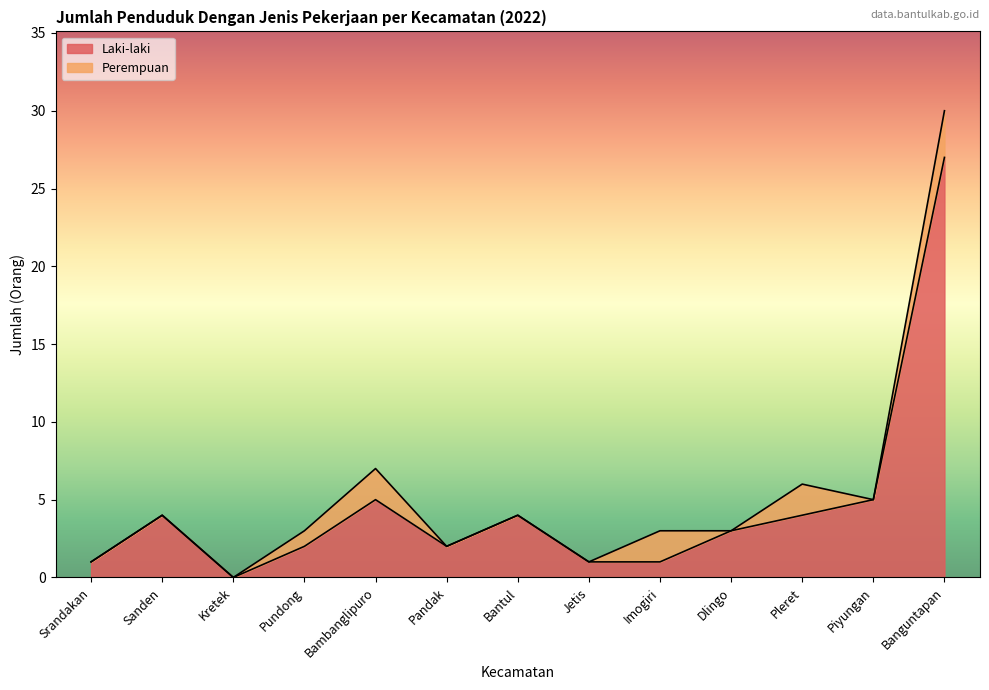

The value at Bantul is 6. True or false?

False